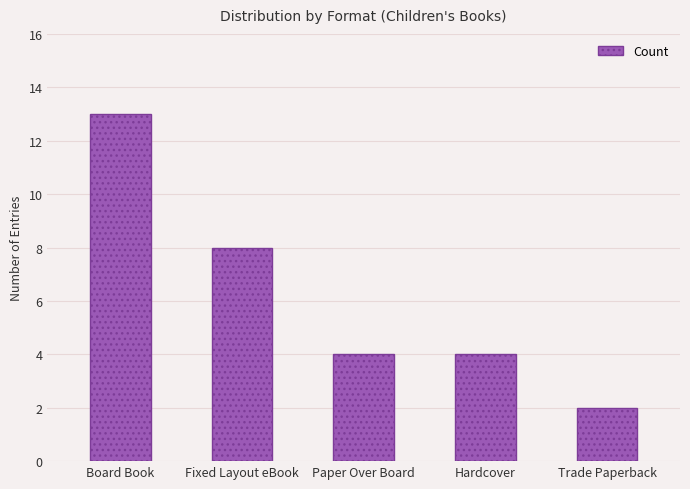

The value at Fixed Layout eBook is 4. True or false?

False